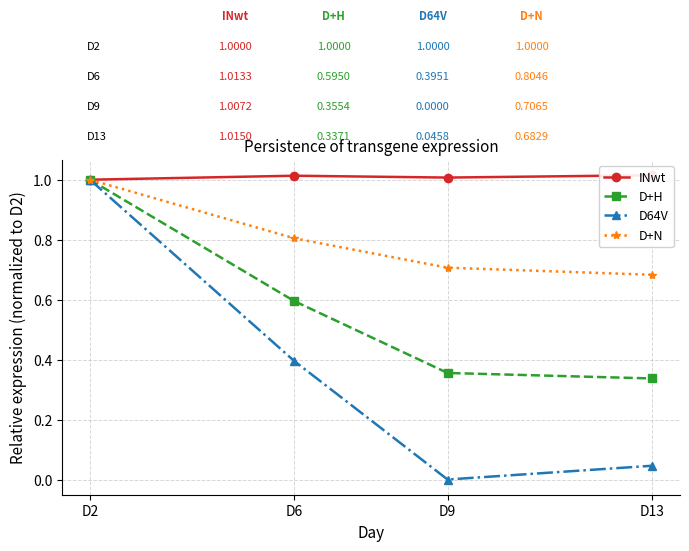

Which has a higher value, D2 or D13?

D13